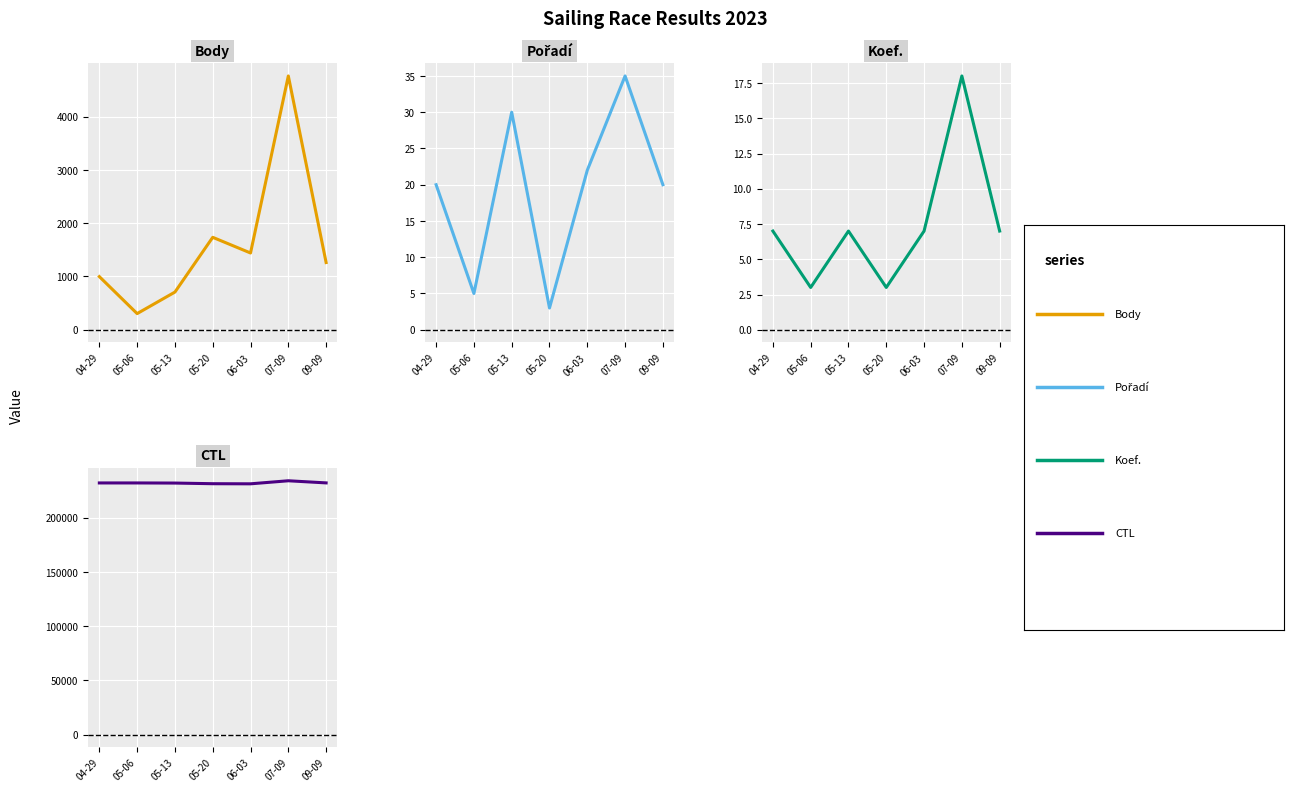

True or false: Pořadí and Body intersect in this chart.

False